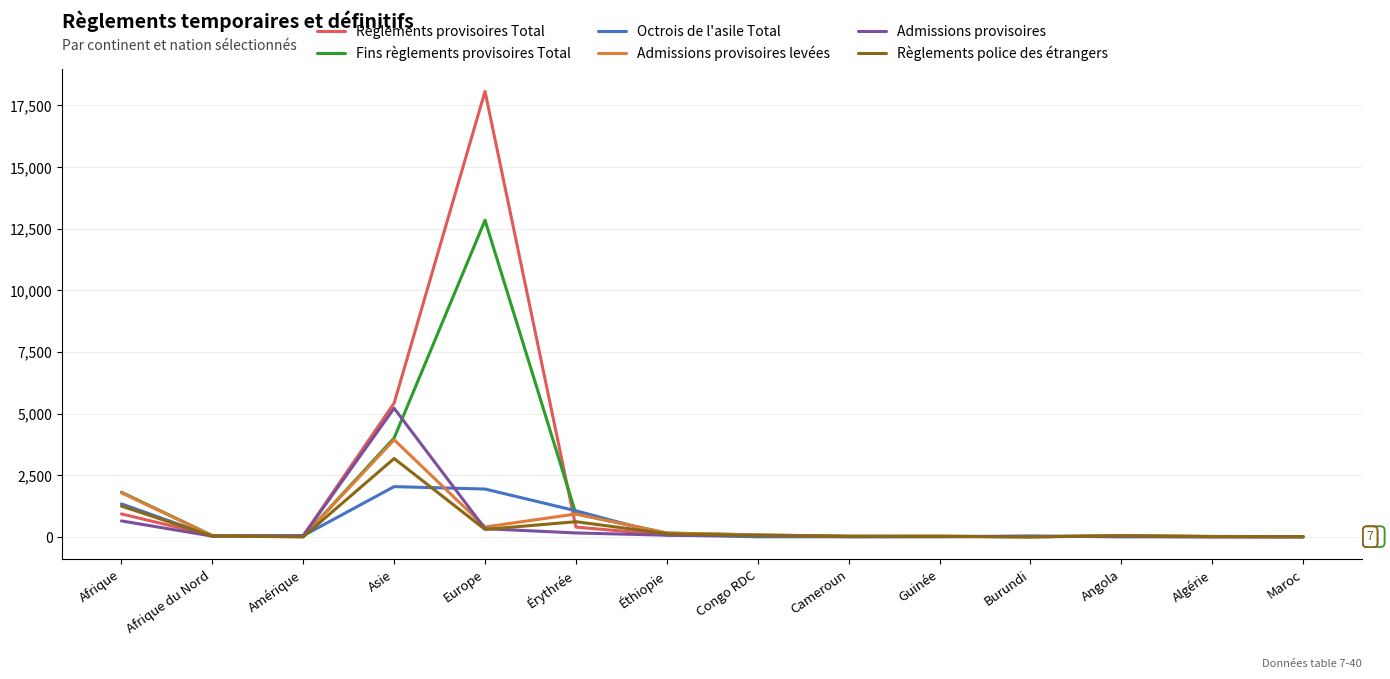

Which category has the highest value across all series?

Europe